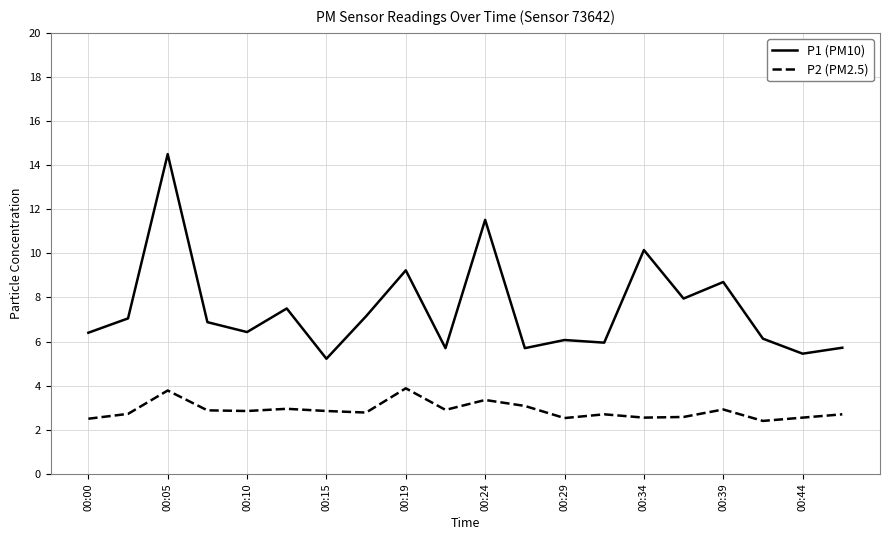

What is the difference between the maximum and minimum values in the P1 (PM10) series?

9.3